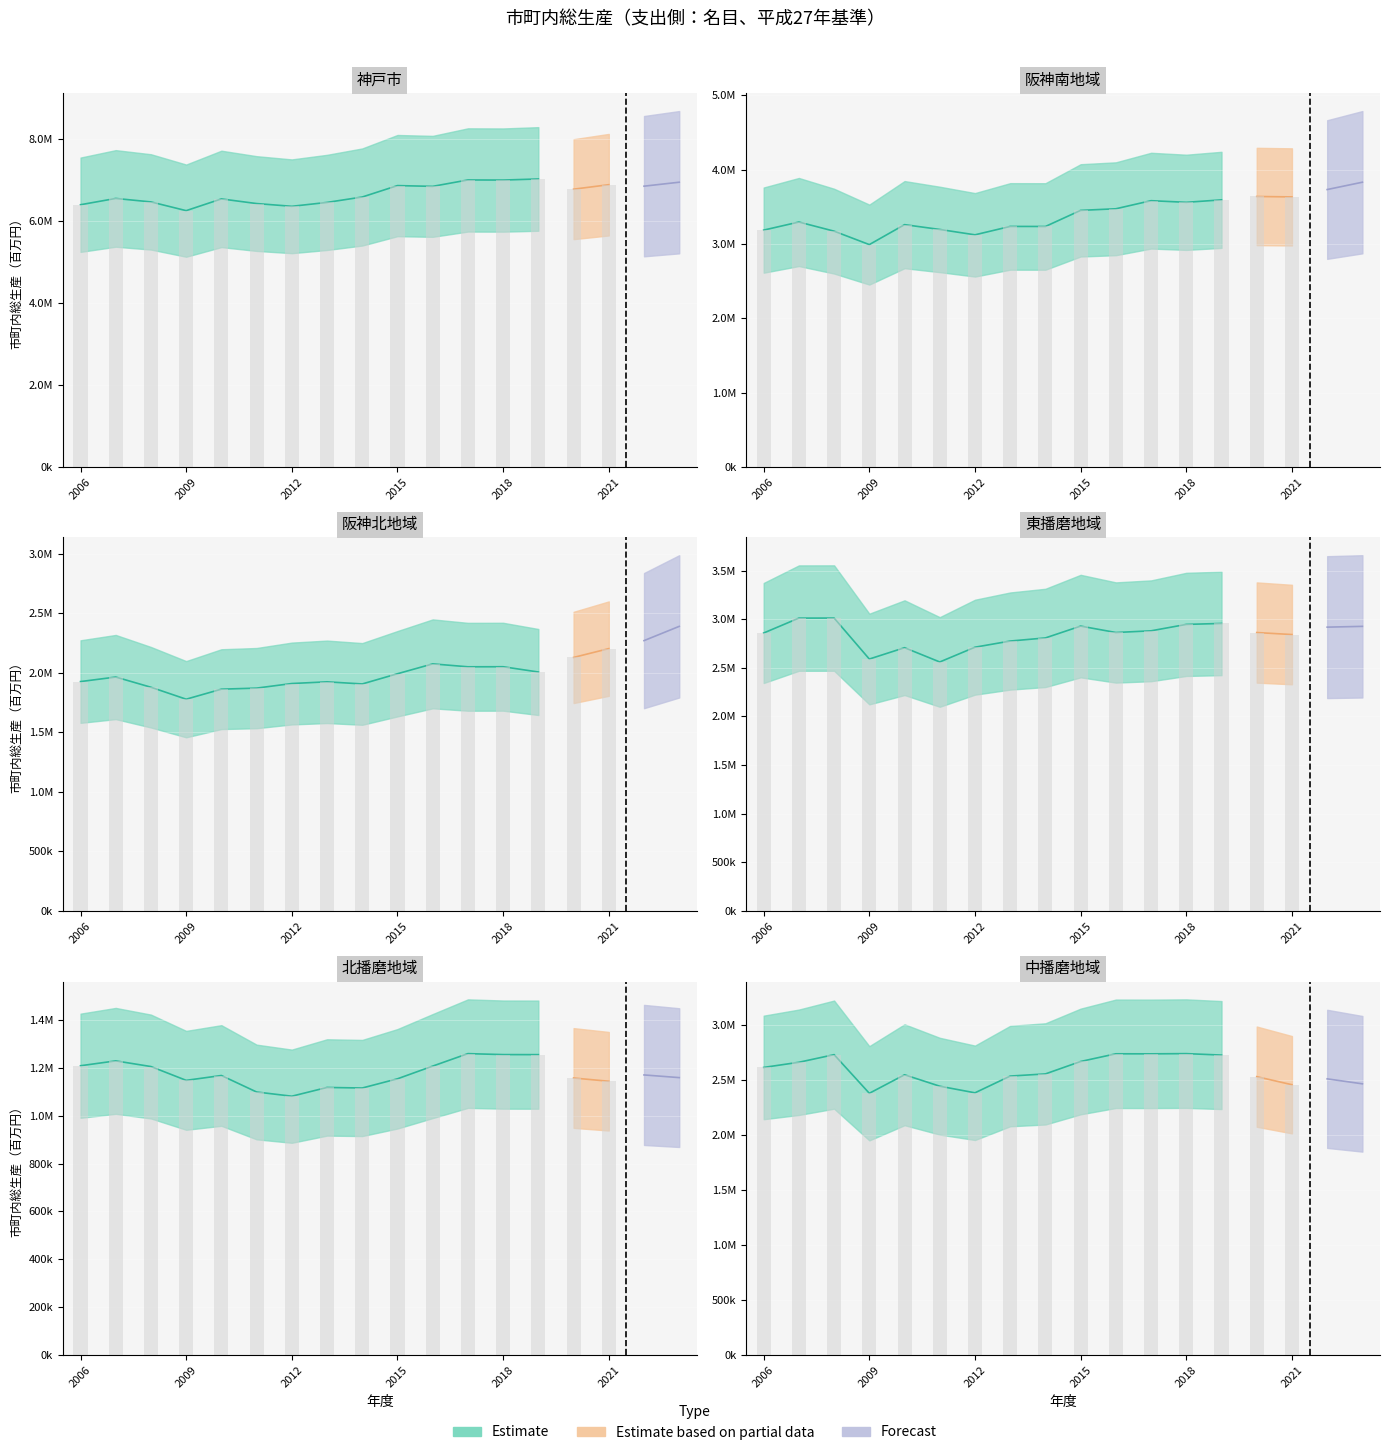

The 神戸市 series shows 2529386 at 2012. True or false?

False